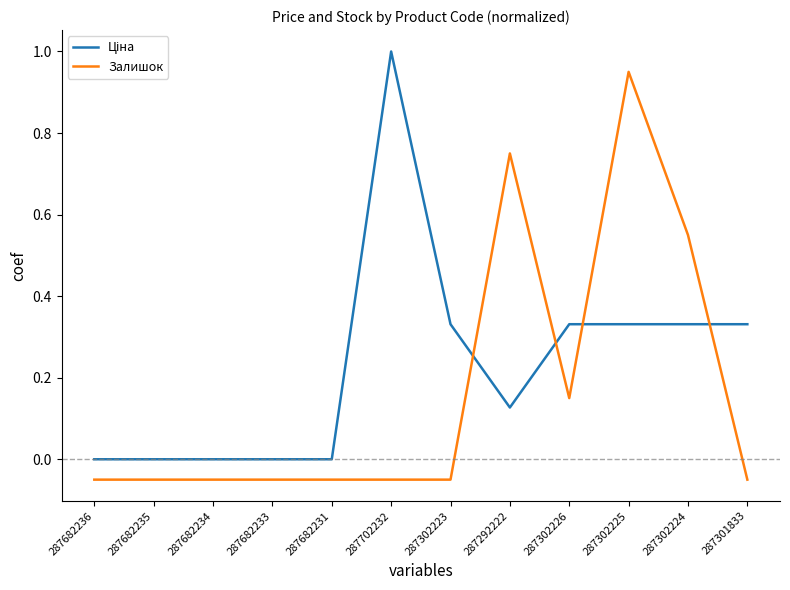

At which category does the chart reach its peak across all series?

287702232